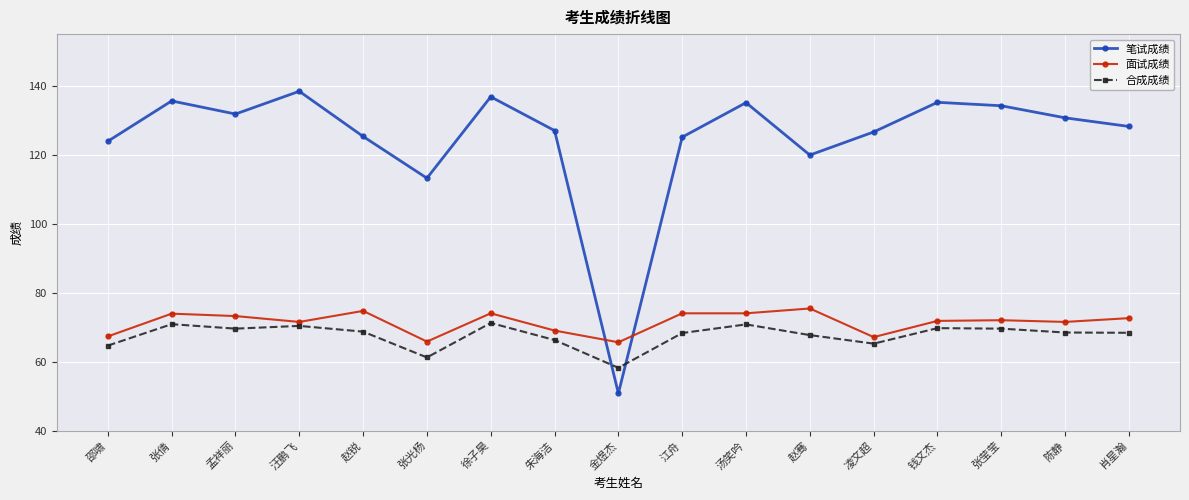

How many series are shown in this chart?

3